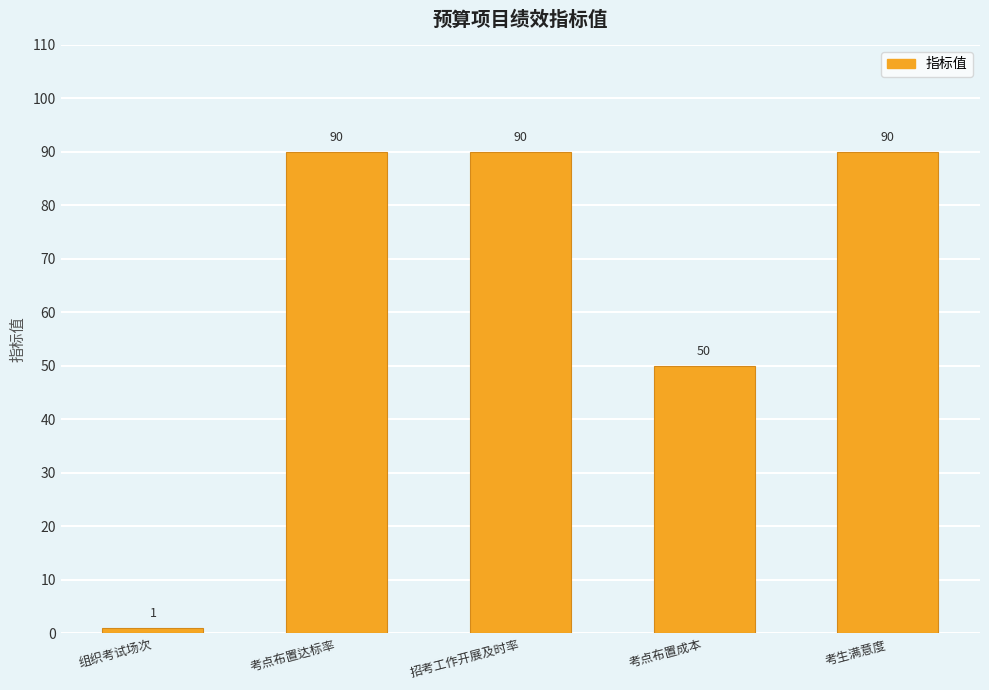

What is the smallest value displayed?

1